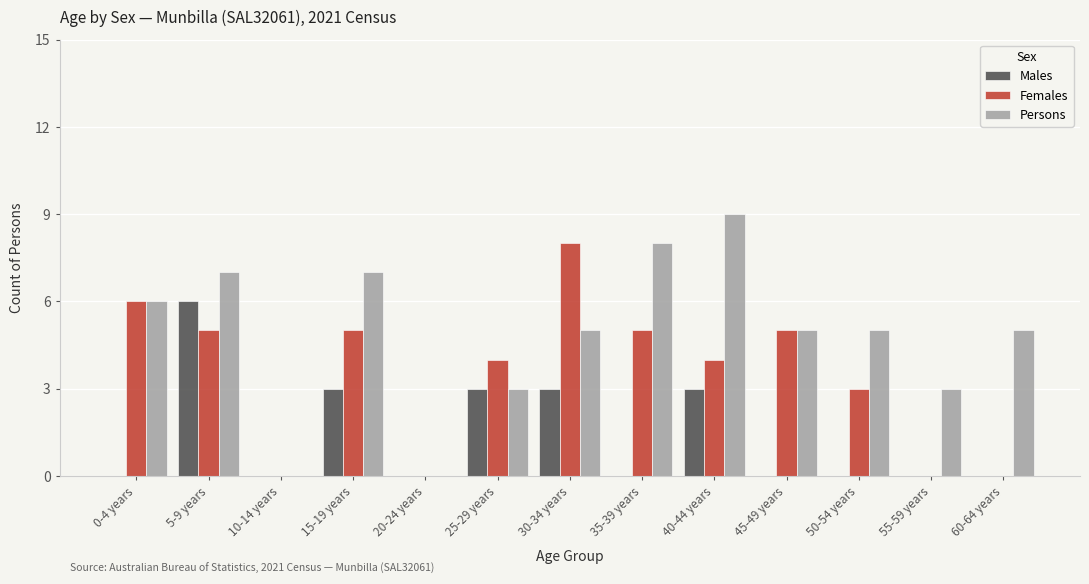

What is the sum of all Females values?

45